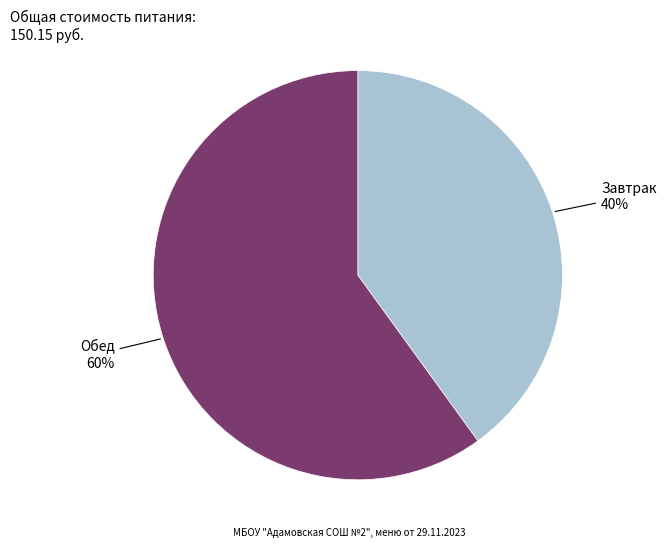

Is there any slice that represents more than half of the pie?

Yes